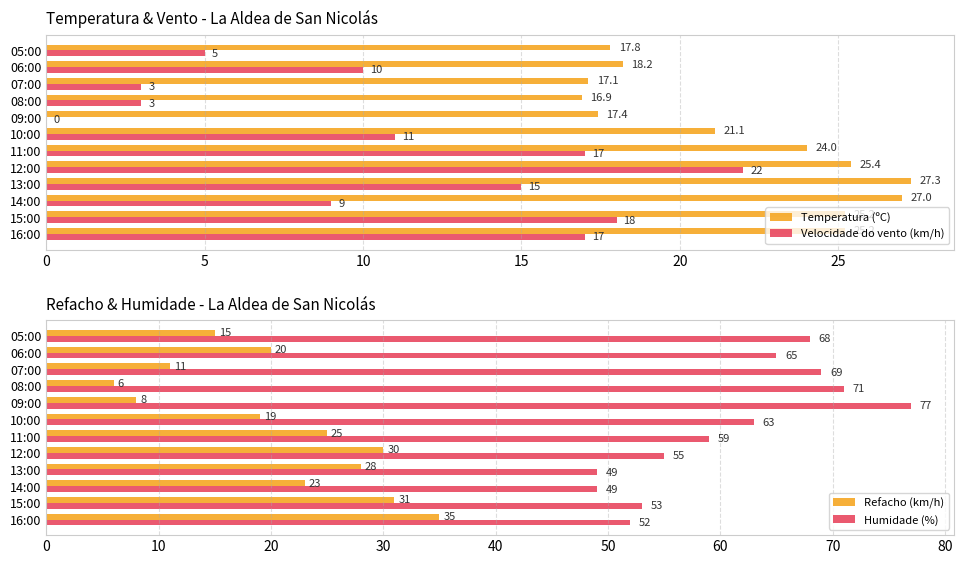

What is the sum of the Velocidade do vento (km/h) values at 07:00 and 12:00?

25.0